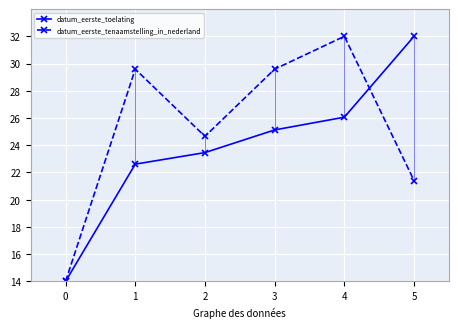

Rank the categories by datum_eerste_toelating value from lowest to highest.

0, 1, 2, 3, 4, 5